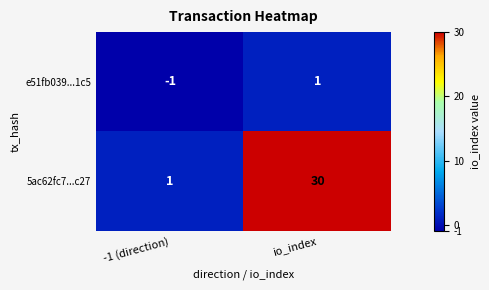

Which series has the widest spread of values?

5ac62fc7...c27